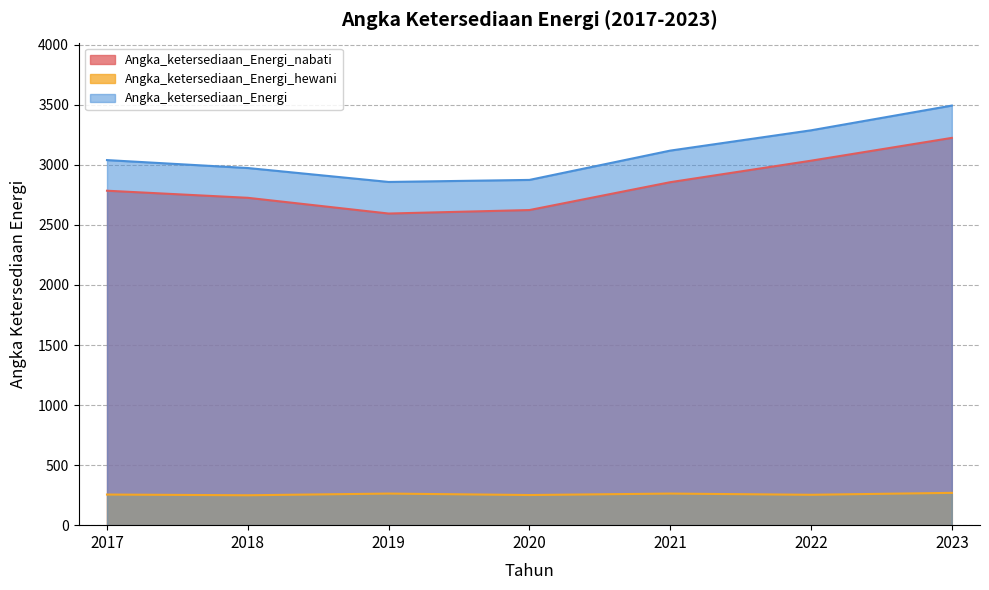

True or false: Angka_ketersediaan_Energi_hewani has a value of 253 at 2022.

True